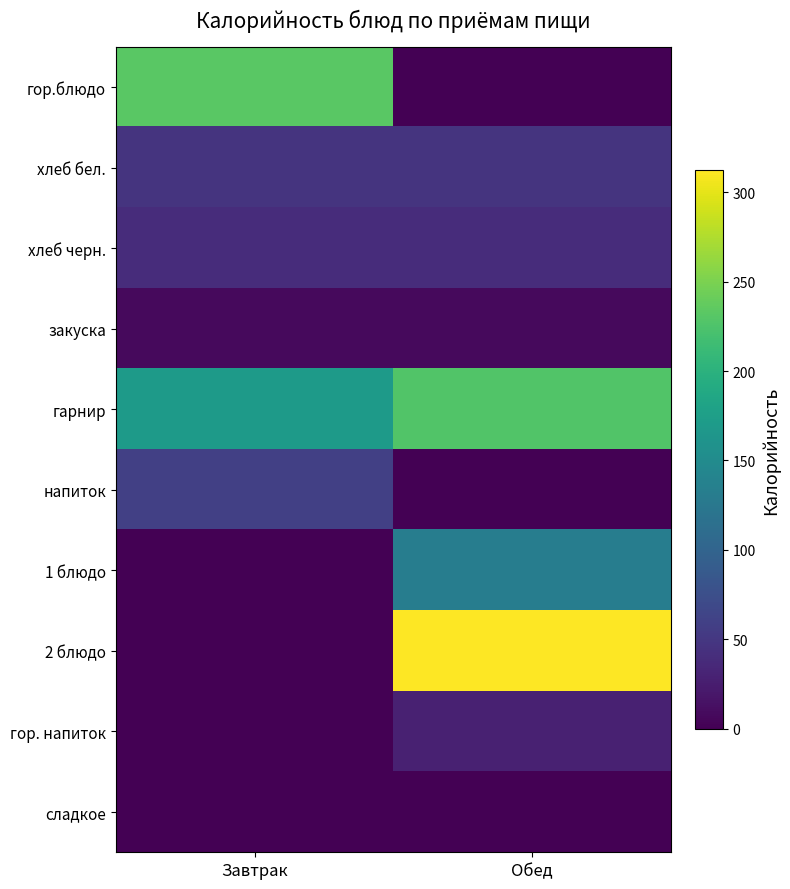

Reading right to left, transcribe all the data shown in this chart.

гор.блюдо: Обед=0.0	Завтрак=232.5
хлеб бел.: Обед=47.0	Завтрак=47.0
хлеб черн.: Обед=39.6	Завтрак=39.6
закуска: Обед=8.4	Завтрак=8.4
гарнир: Обед=227.5	Завтрак=170.2
напиток: Обед=0.0	Завтрак=59.5
1 блюдо: Обед=131.8	Завтрак=0.0
2 блюдо: Обед=312.3	Завтрак=0.0
гор. напиток: Обед=28.7	Завтрак=0.0
сладкое: Обед=0.0	Завтрак=0.0